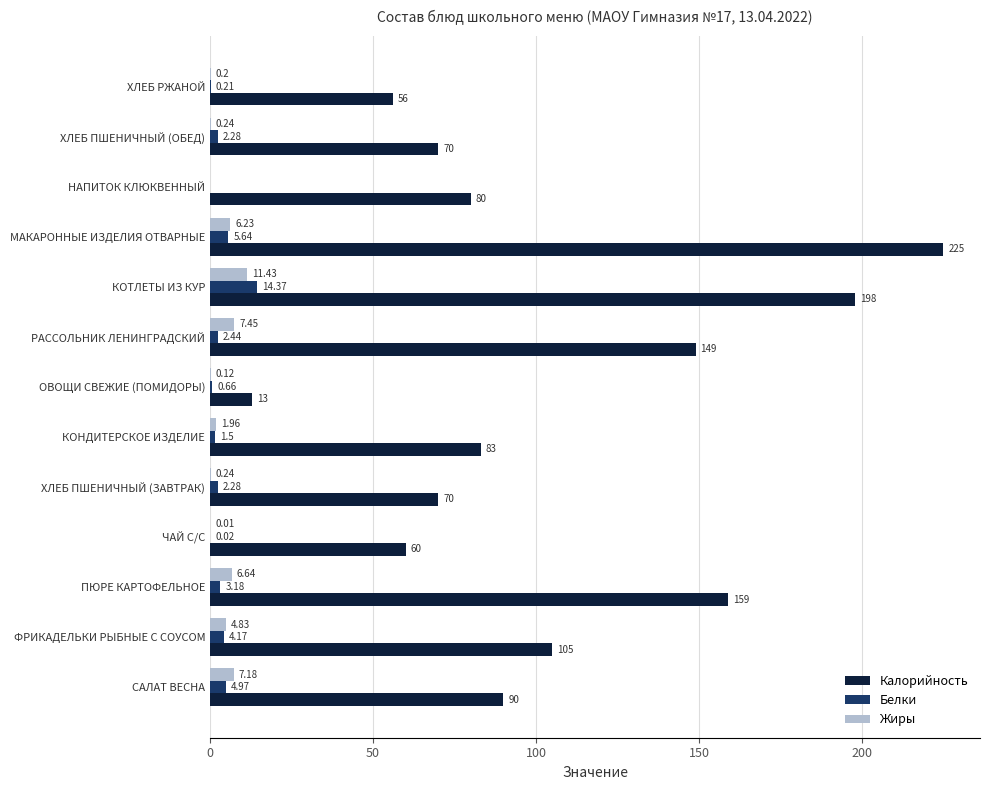

Is the value of Калорийность at ХЛЕБ ПШЕНИЧНЫЙ (ЗАВТРАК) greater than the value of Белки at КОТЛЕТЫ ИЗ КУР?

Yes